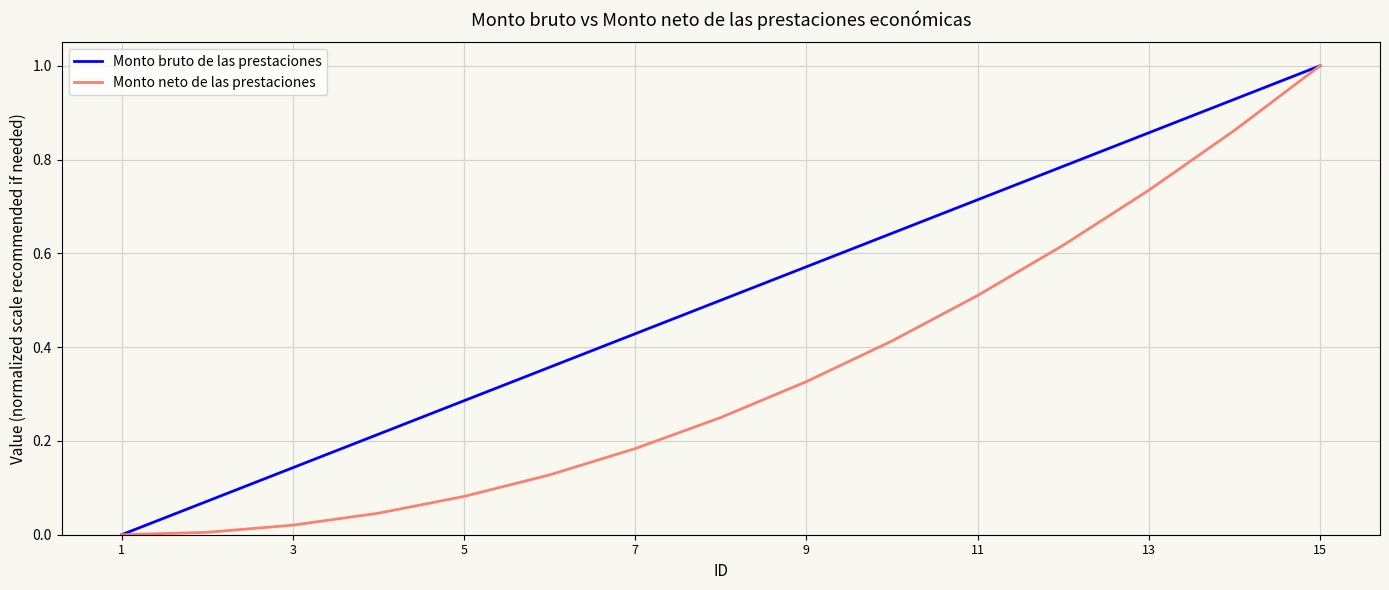

Which series has the largest total across all categories?

Monto bruto de las prestaciones